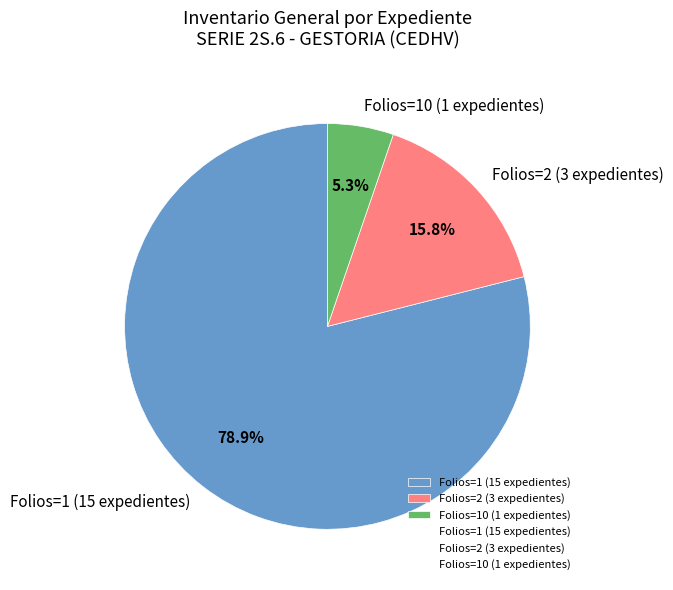

How many slices are in this pie chart?

3